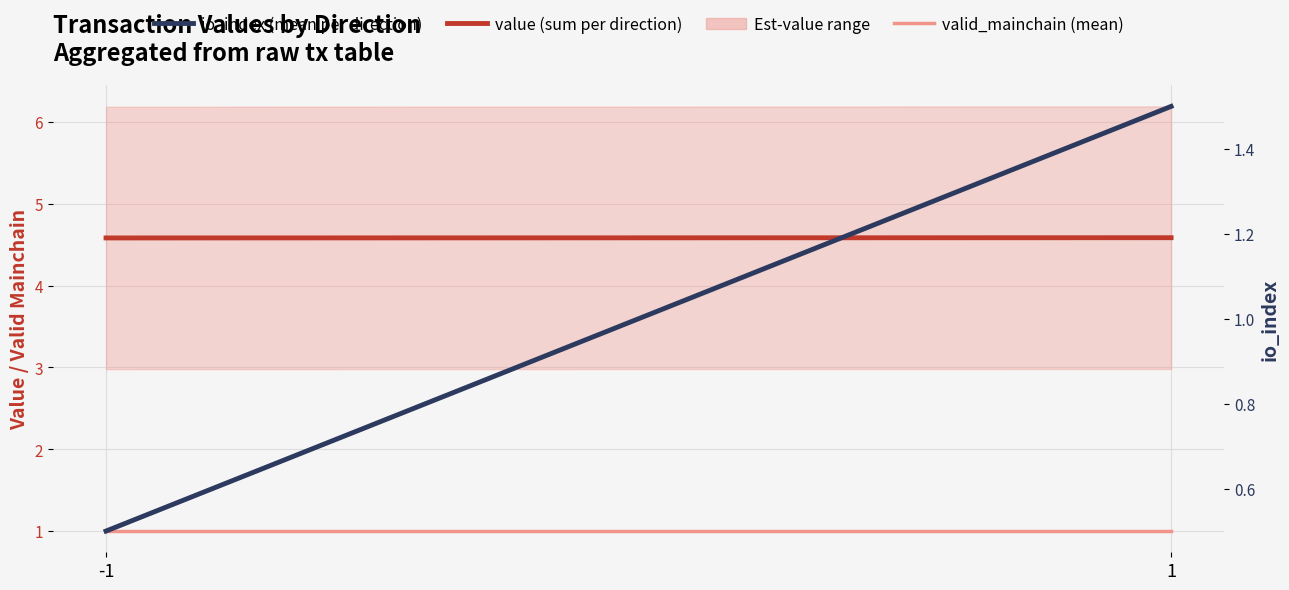

Reading left to right, transcribe all the data shown in this chart.

value (sum per direction): 4.6	4.6
valid_mainchain (mean): 1.0	1.0
io_index (mean per direction): 0.5	1.5